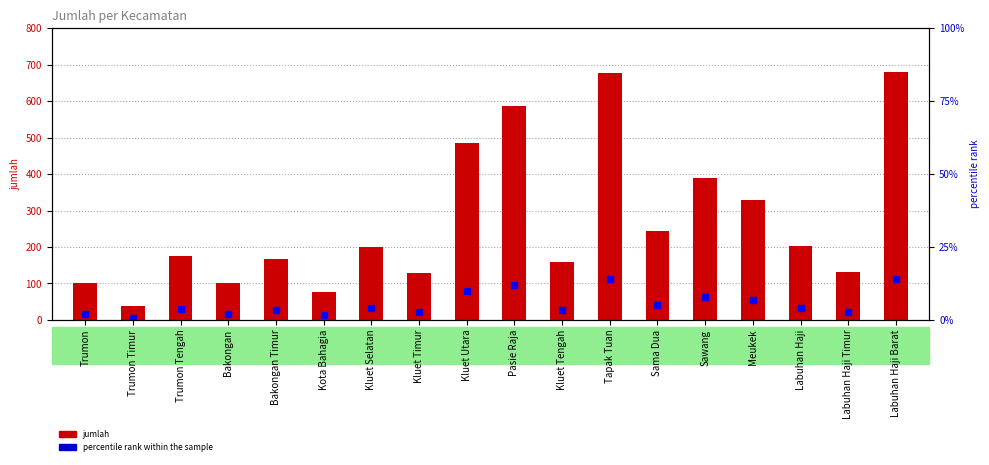

What is the maximum value for jumlah?

681.0